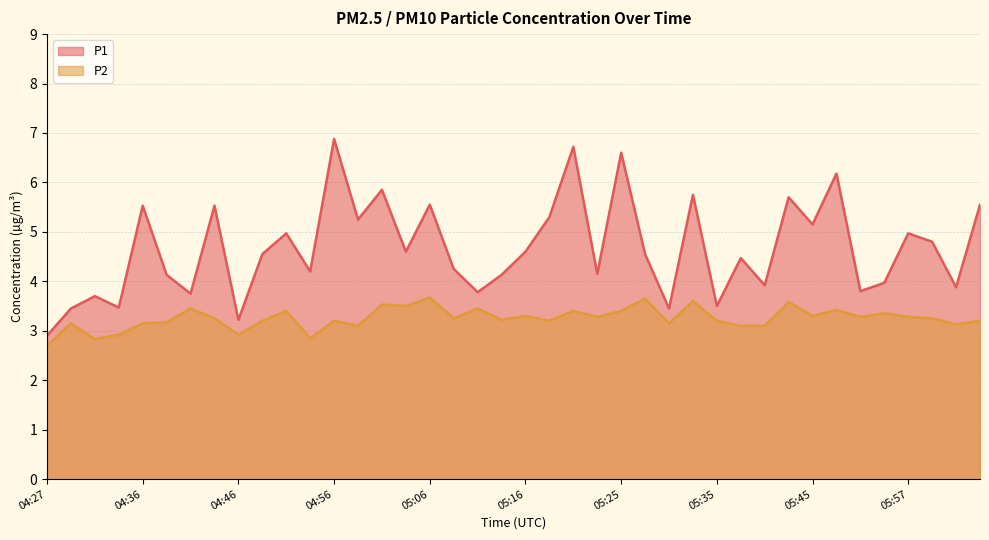

How many interior local peaks does the P2 series have?

14